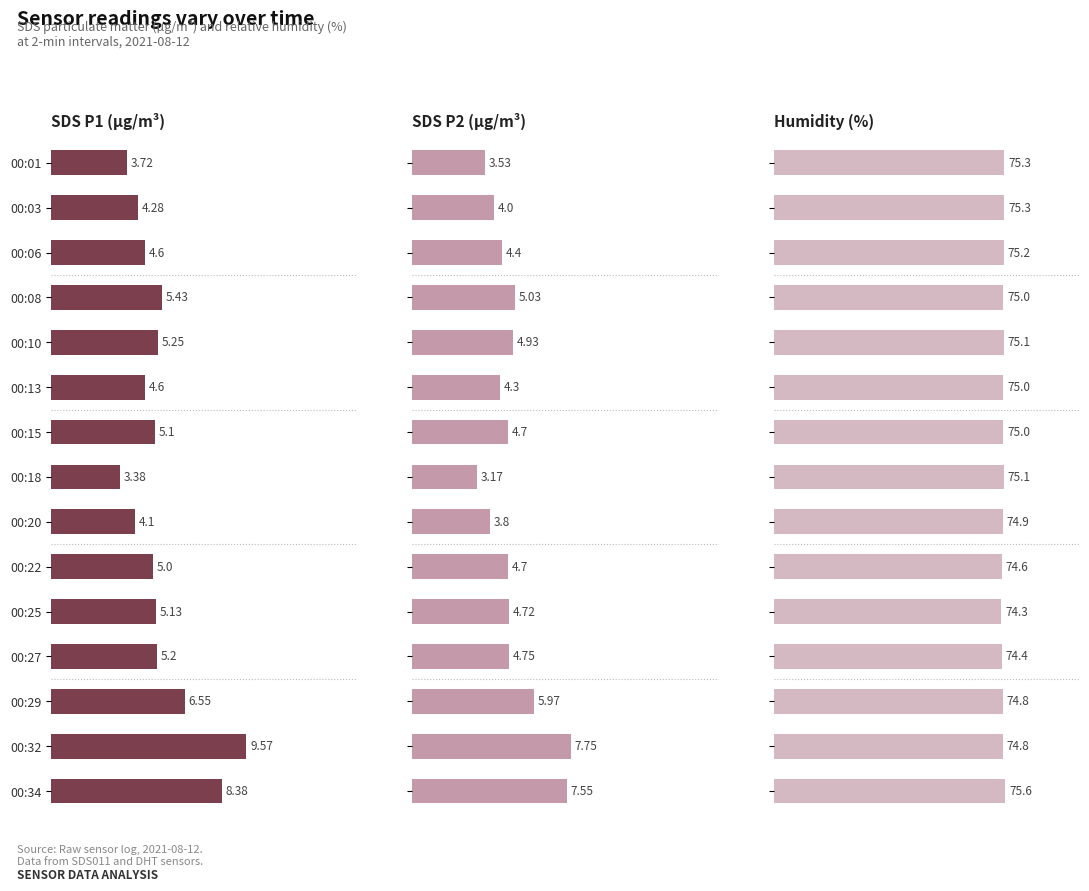

Between 00:03 and 00:27, which series saw the biggest shift?

SDS P1 (µg/m³)